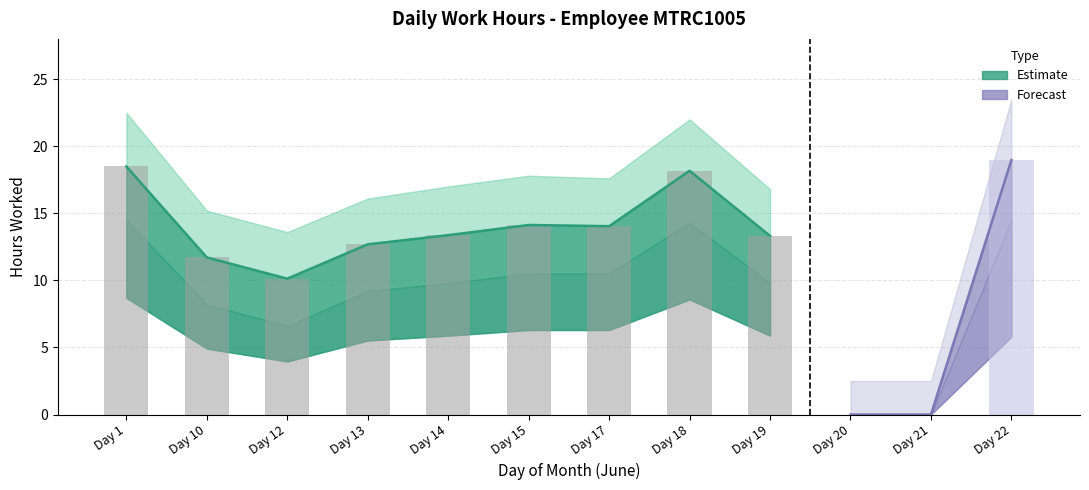

Is it true that the value at Day 12 is 3.1?

False